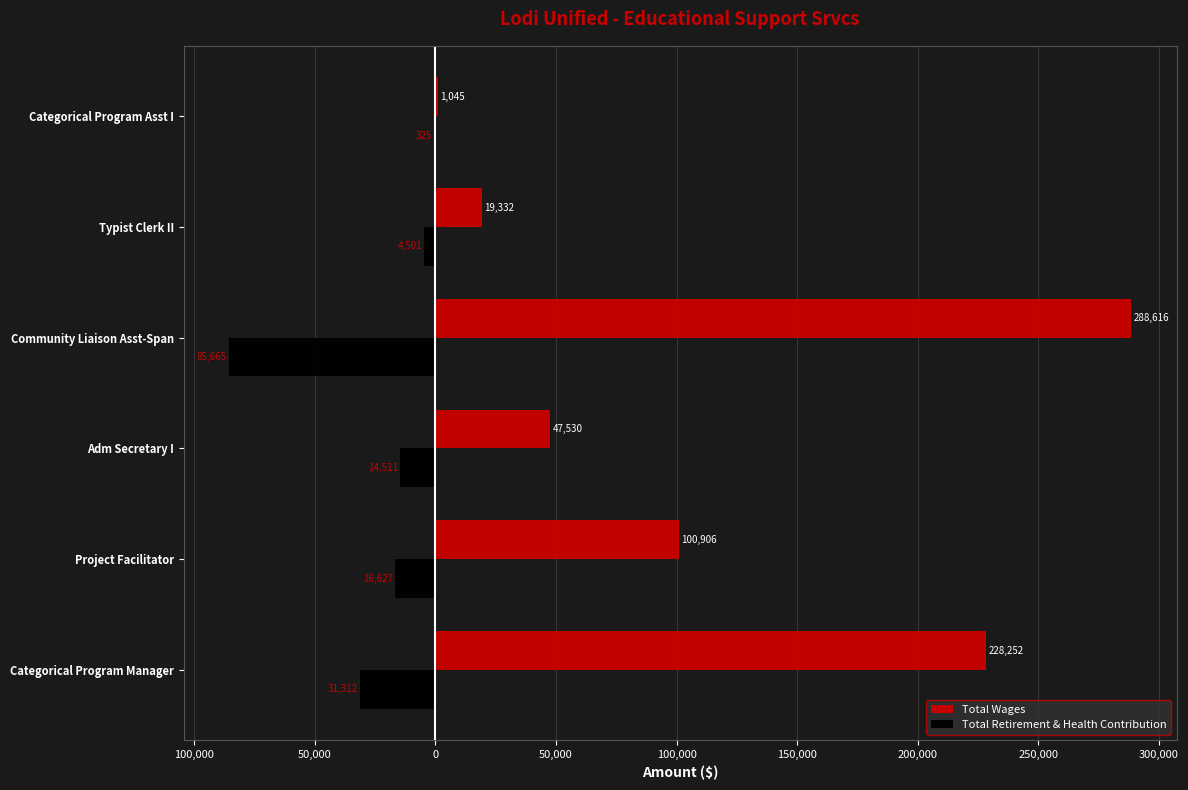

What are all the series names shown in the legend?

Total Wages, Total Retirement & Health Contribution